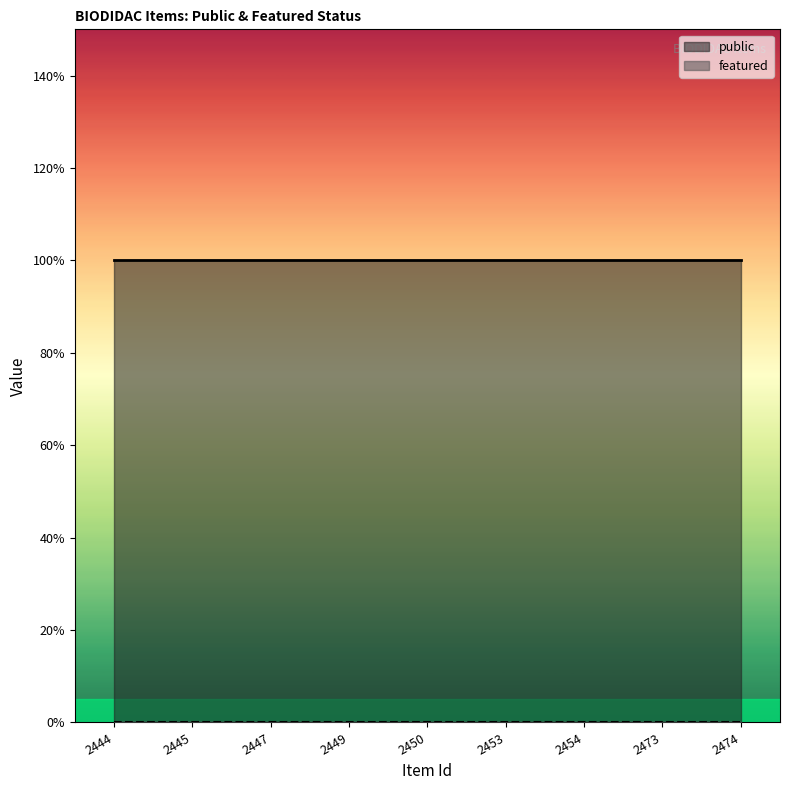

Where is featured nearest to the value 0?

2444